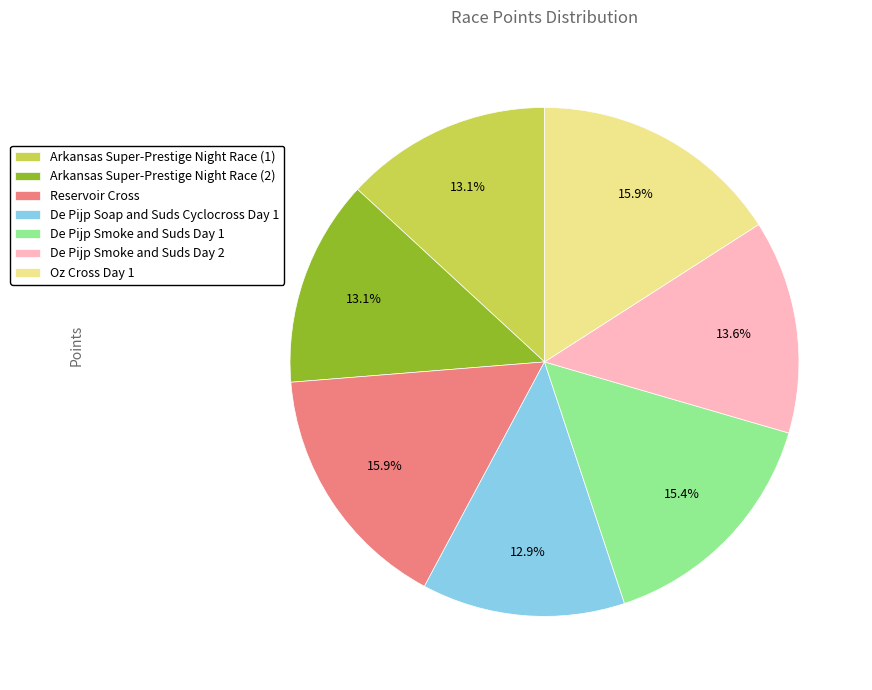

Count the number of slices in the pie.

7